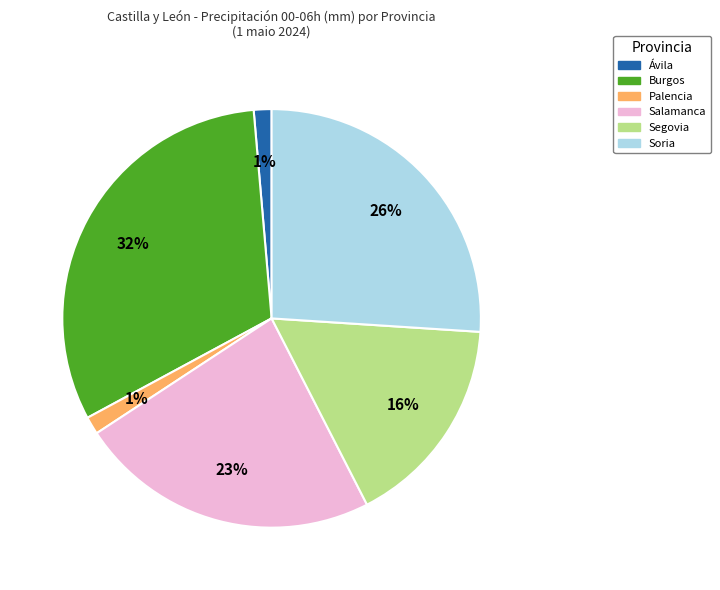

Does any single category account for the majority?

No